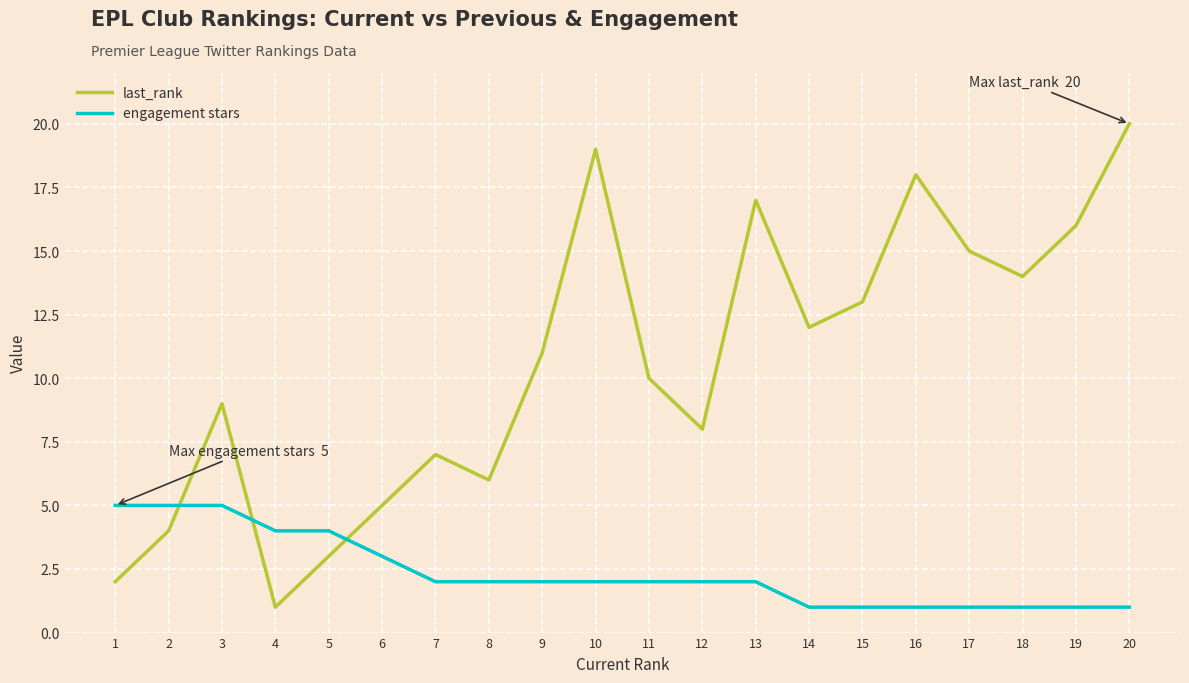

True or false: engagement stars has a value of 2 at 18.

False